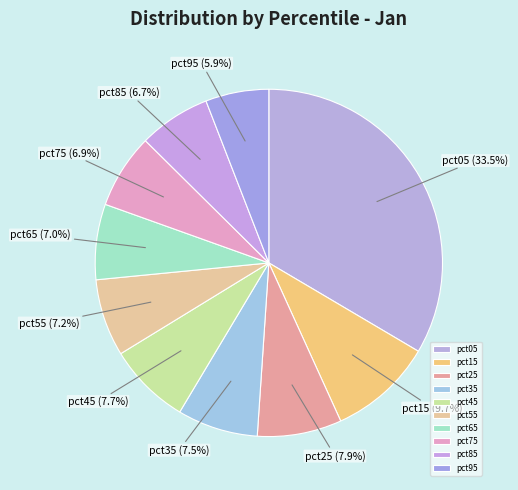

Which slice is the smallest?

pct95